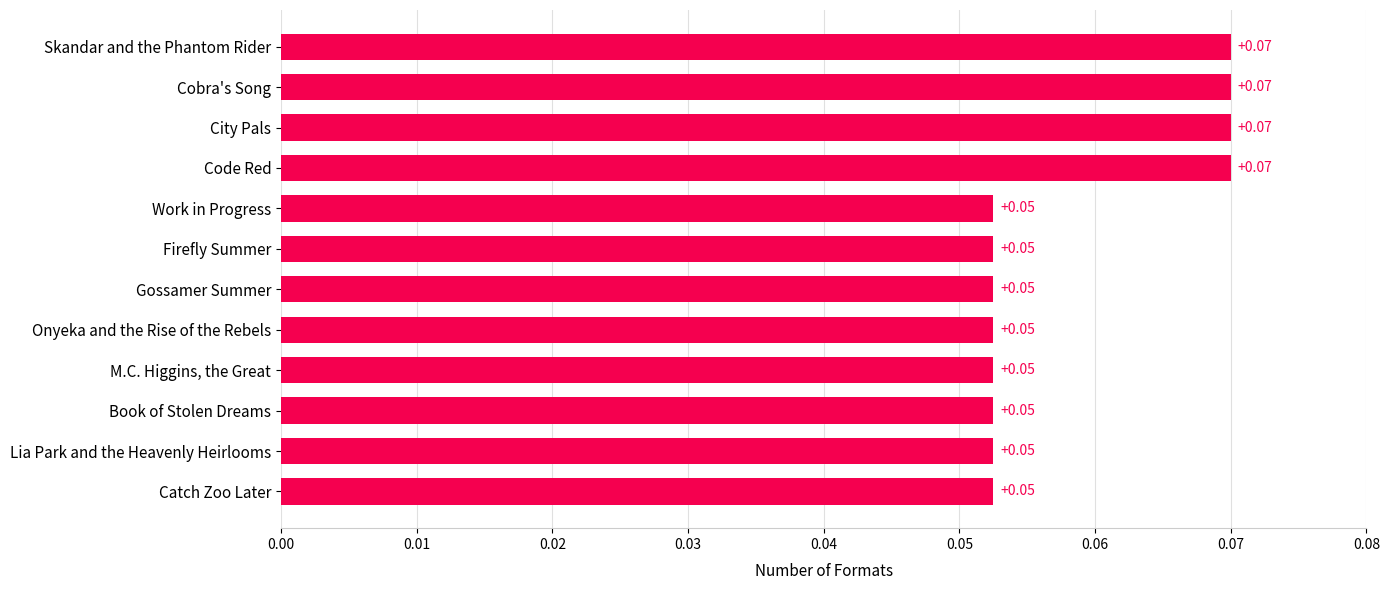

How many bars are there in total?

12